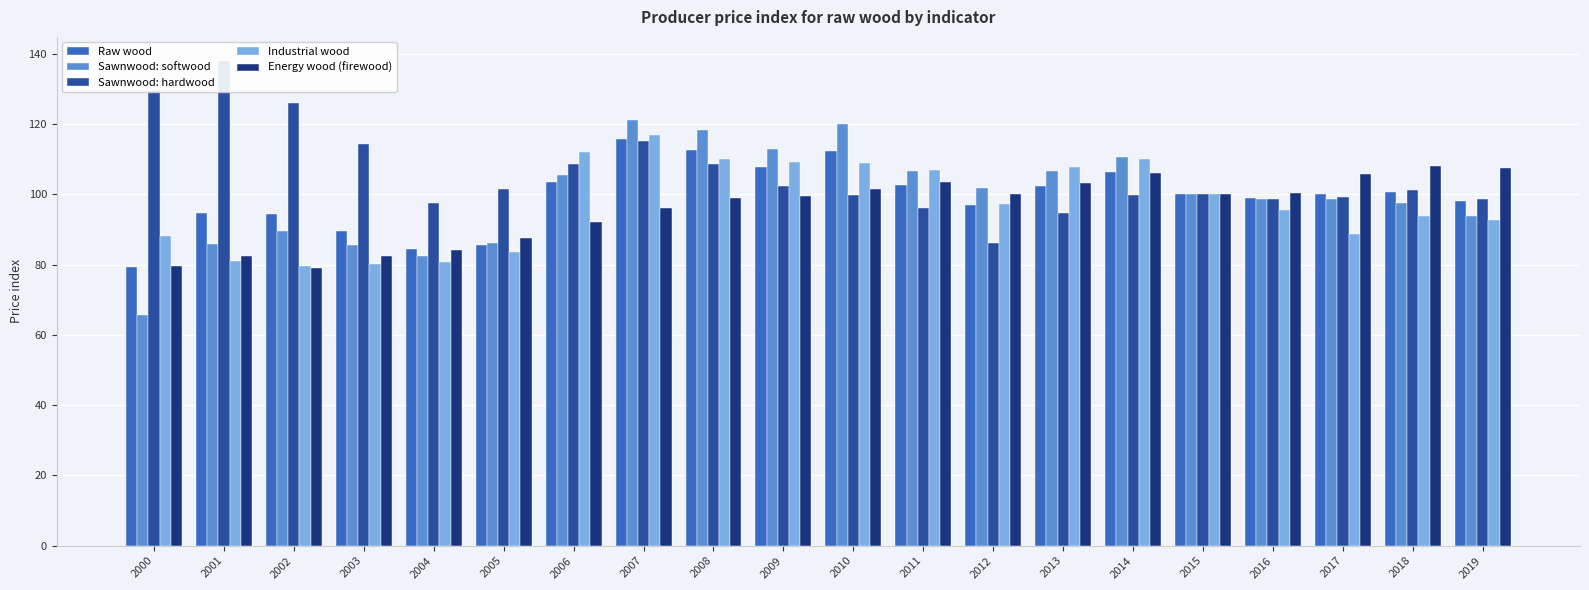

What is the difference between the highest and lowest values at 2011?

10.8